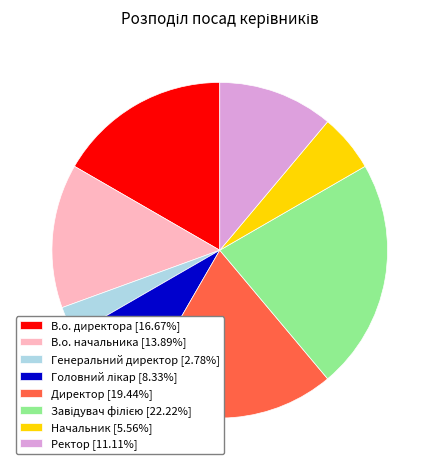

What is the ratio of the value at В.о. директора [16.67%] to the value at Директор [19.44%]?

0.9